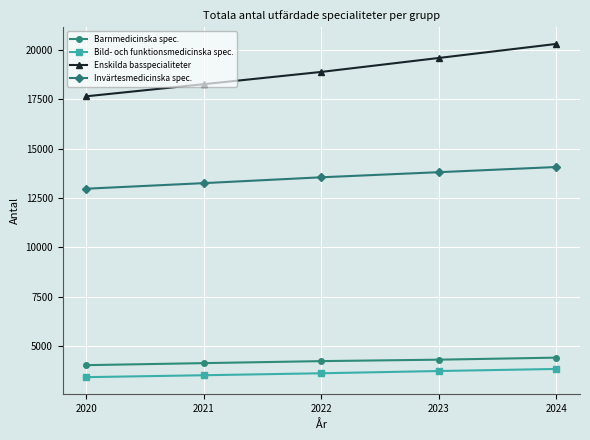

List the labels in order of Enskilda basspecialiteter value, largest first.

2024, 2023, 2022, 2021, 2020